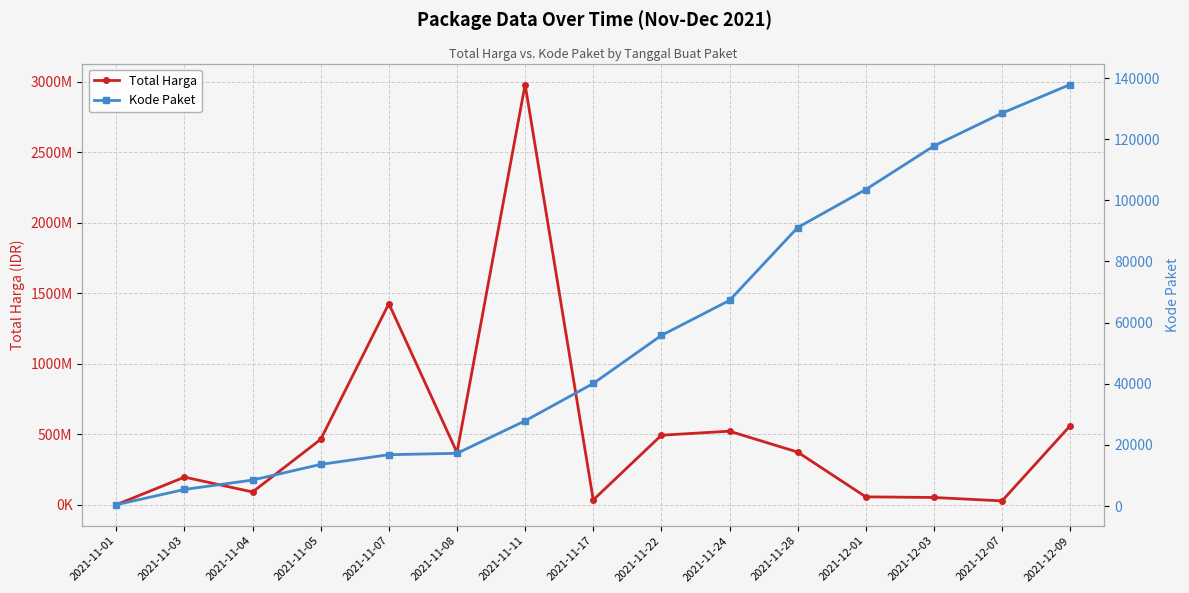

The Kode Paket series shows 28352 at 2021-11-28. True or false?

False